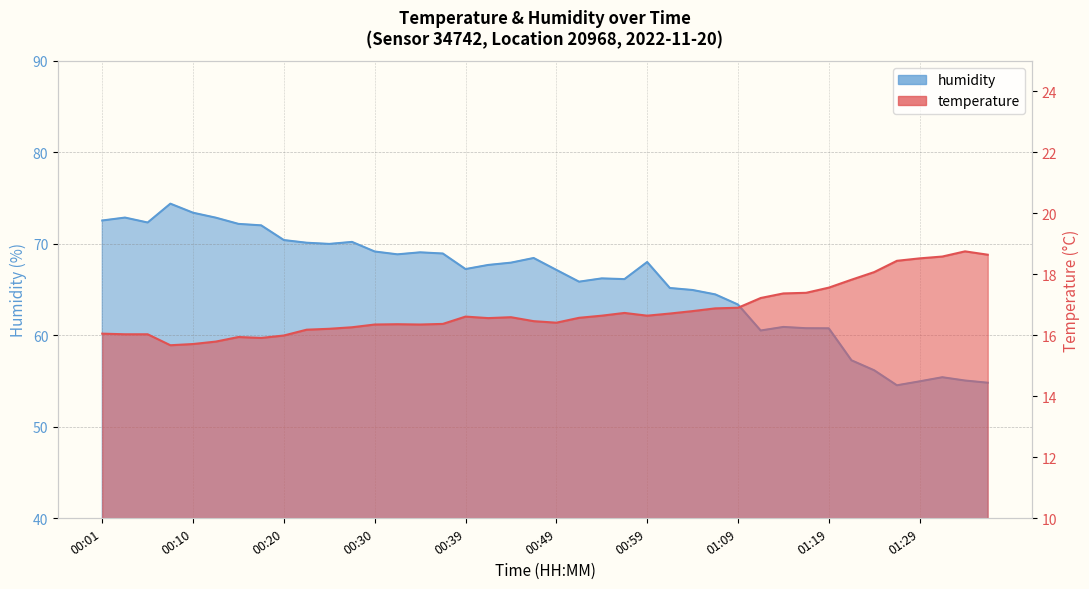

Which series has the widest spread of values?

humidity